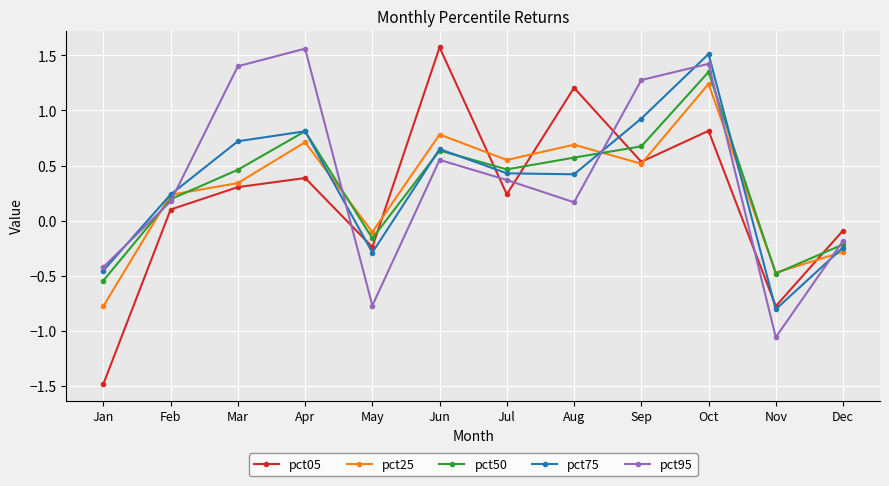

Where is pct50 nearest to the value 0?

May